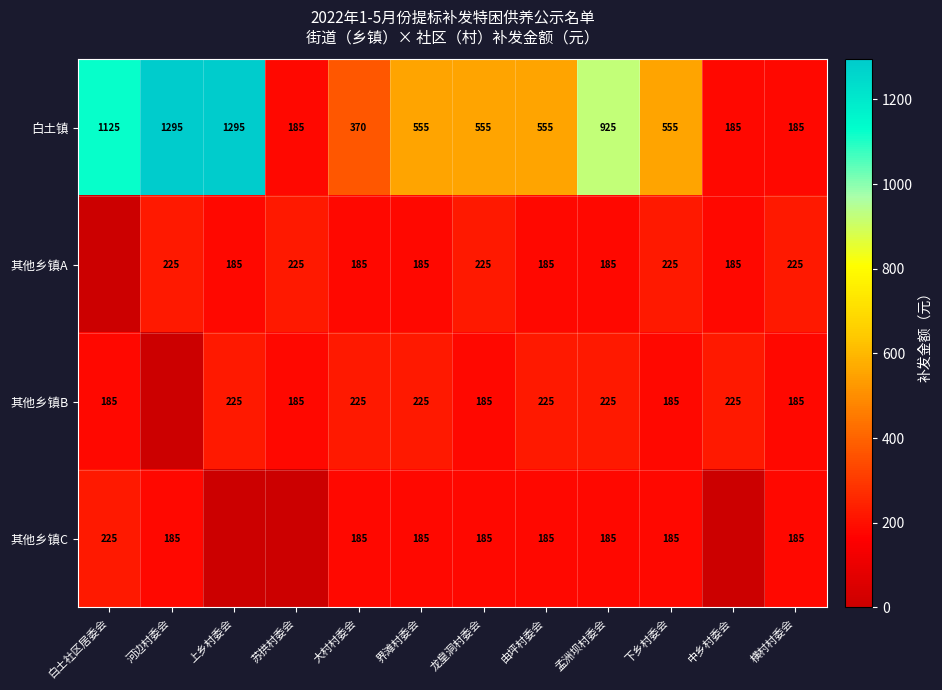

What is the average value of the 白土镇 series?

649